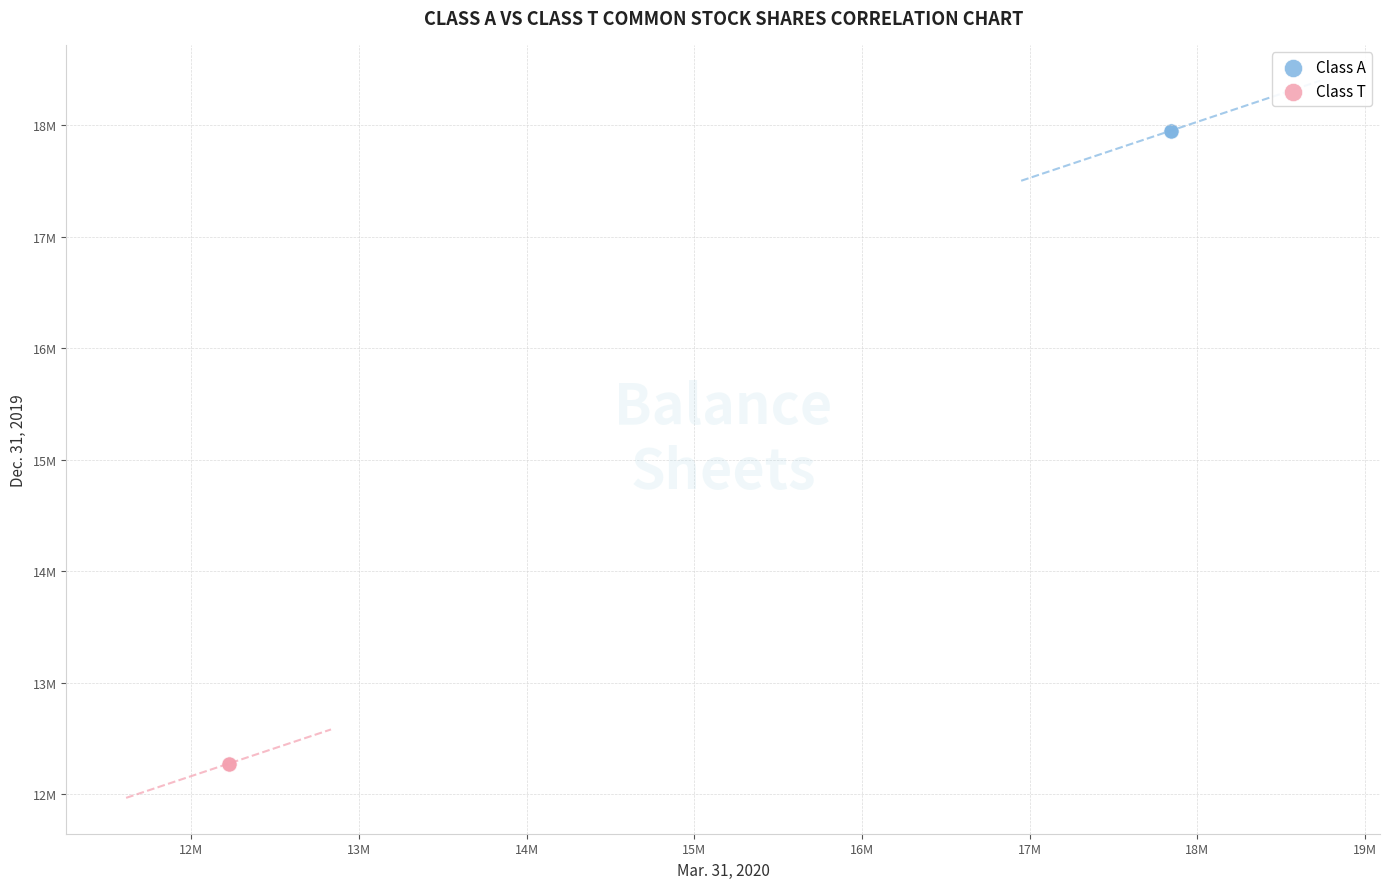

What are all the series names shown in the legend?

Class A, Class T